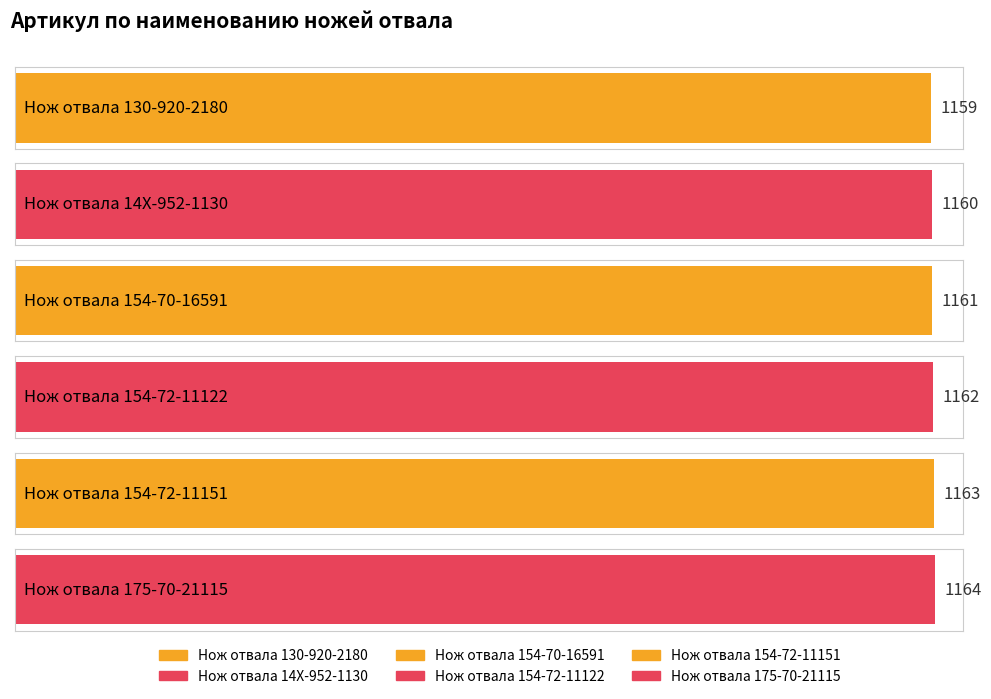

What is the ratio of the value at Нож отвала 175-70-21115 to the value at Нож отвала 154-72-11151?

1.0